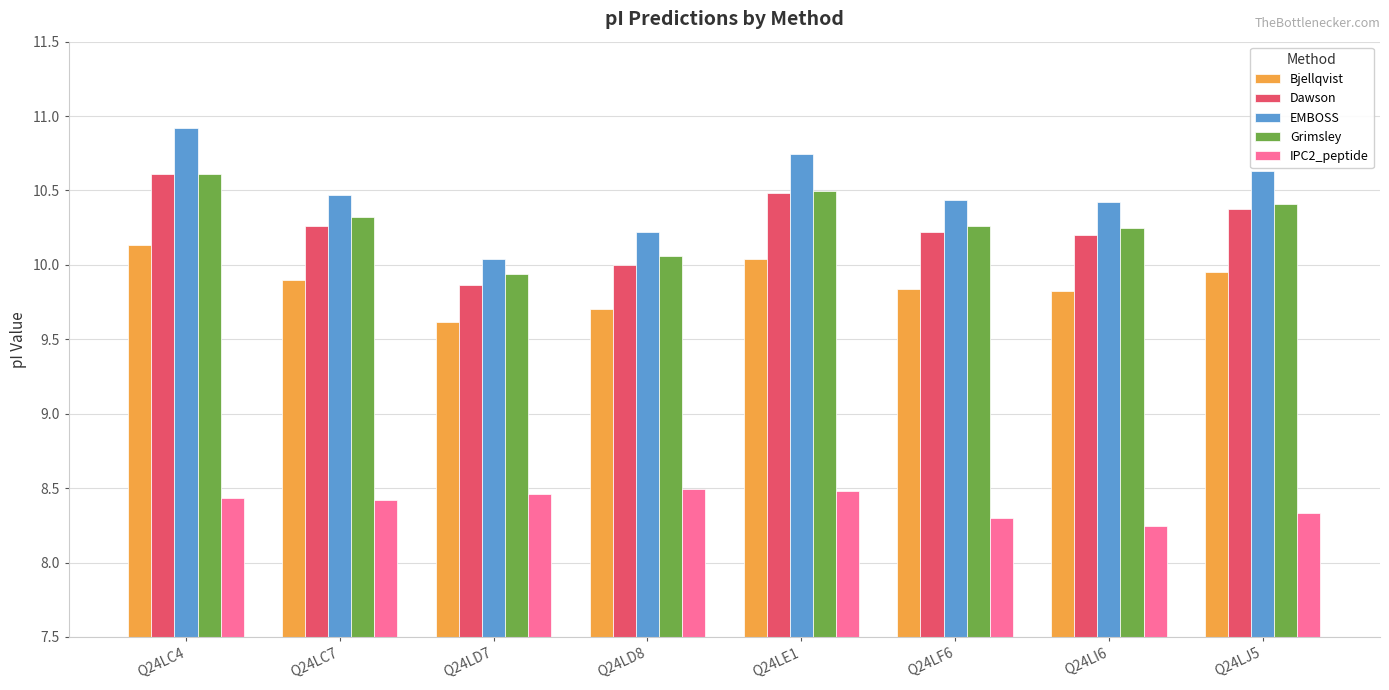

How many distinct data groups are displayed?

5